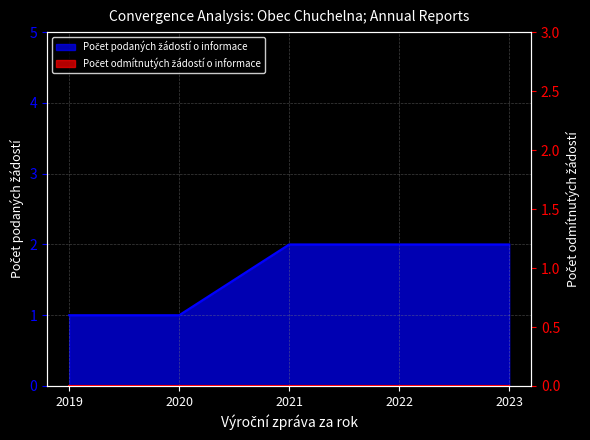

What is the maximum value shown in the chart?

2